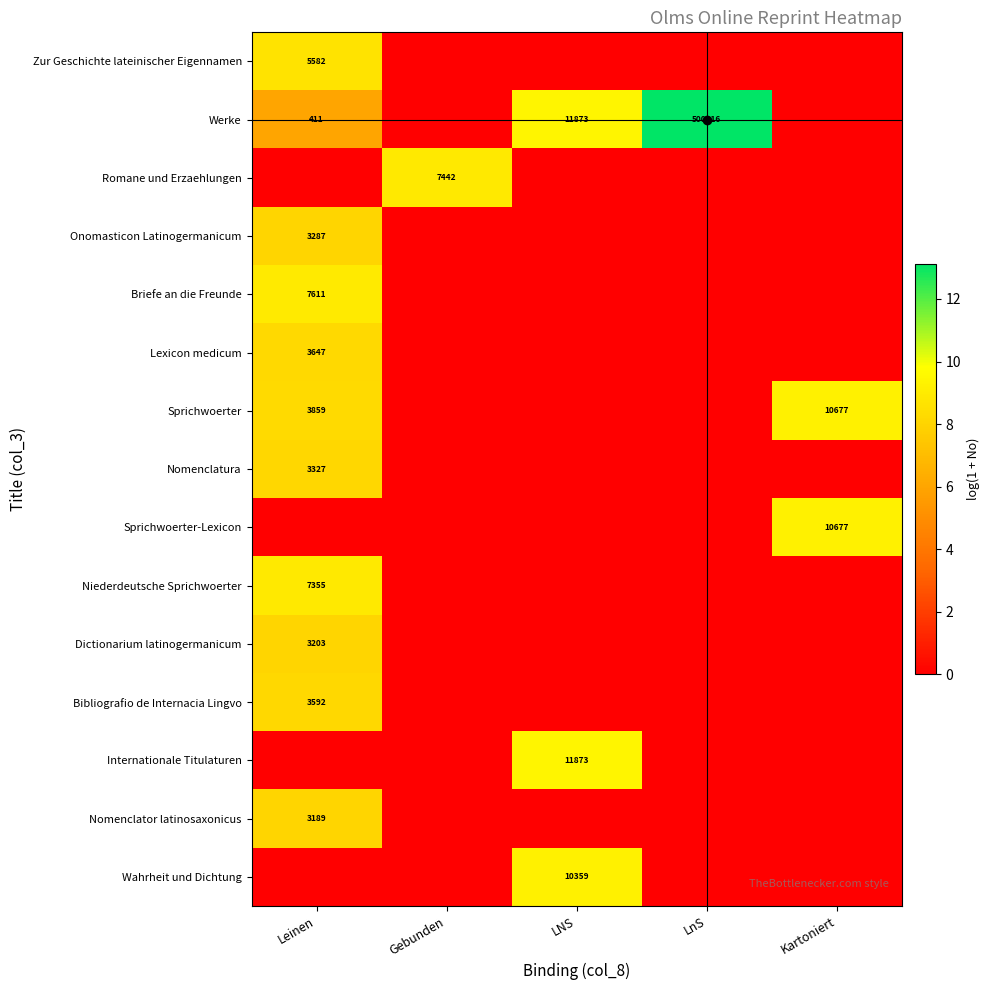

At which category is the sum across all series the highest?

Leinen